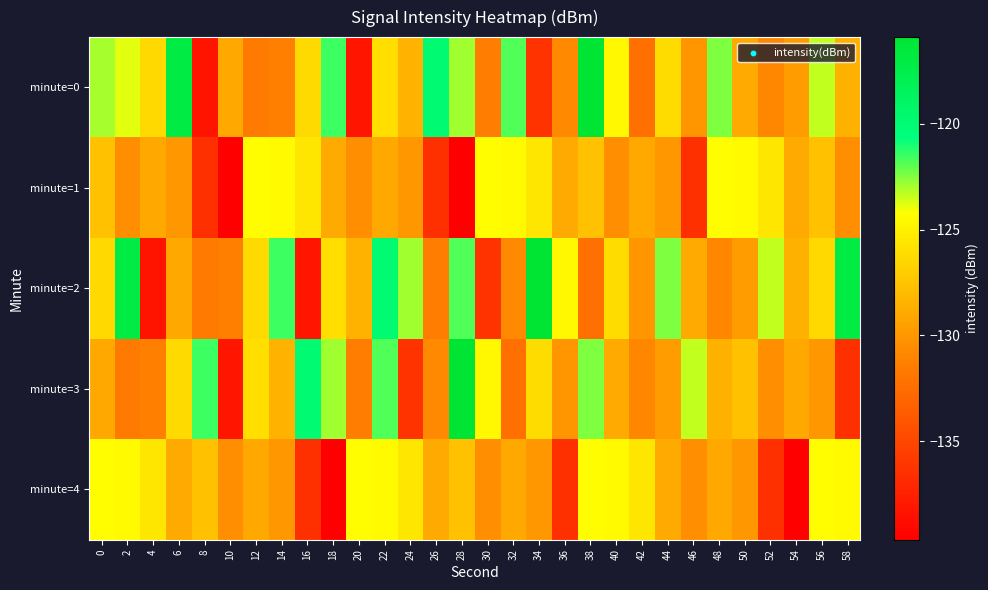

Reading left to right, what are all the values shown in this chart?

minute=0: 0=-123.0	2=-123.8	4=-126.4	6=-117.0	8=-138.3	10=-129.1	12=-131.7	14=-131.2	16=-126.3	18=-121.5	20=-138.3	22=-126.0	24=-128.5	26=-120.0	28=-122.9	30=-131.4	32=-121.8	34=-136.3	36=-130.8	38=-115.9	40=-124.6	42=-132.3	44=-126.2	46=-130.0	48=-122.4	50=-128.9	52=-130.8	54=-129.7	56=-123.4	58=-128.5
minute=1: 0=-127.6	2=-130.5	4=-129.1	6=-130.0	8=-136.4	10=-139.7	12=-124.3	14=-124.5	16=-125.6	18=-129.0	20=-130.5	22=-129.1	24=-130.0	26=-136.4	28=-139.7	30=-124.3	32=-124.5	34=-125.6	36=-129.0	38=-127.6	40=-130.5	42=-129.1	44=-130.0	46=-136.4	48=-124.3	50=-124.5	52=-125.6	54=-129.0	56=-127.6	58=-130.5
minute=2: 0=-126.4	2=-117.0	4=-138.3	6=-129.1	8=-131.7	10=-131.2	12=-126.3	14=-121.5	16=-138.3	18=-126.0	20=-128.5	22=-120.0	24=-122.9	26=-131.4	28=-121.8	30=-136.3	32=-130.8	34=-115.9	36=-124.6	38=-132.3	40=-126.2	42=-130.0	44=-122.4	46=-128.9	48=-130.8	50=-129.7	52=-123.4	54=-128.5	56=-126.4	58=-117.0
minute=3: 0=-129.1	2=-131.7	4=-131.2	6=-126.3	8=-121.5	10=-138.3	12=-126.0	14=-128.5	16=-120.0	18=-122.9	20=-131.4	22=-121.8	24=-136.3	26=-130.8	28=-115.9	30=-124.6	32=-132.3	34=-126.2	36=-130.0	38=-122.4	40=-128.9	42=-130.8	44=-129.7	46=-123.4	48=-128.5	50=-127.6	52=-130.5	54=-129.1	56=-130.0	58=-136.4
minute=4: 0=-124.3	2=-124.5	4=-125.6	6=-129.0	8=-127.6	10=-130.5	12=-129.1	14=-130.0	16=-136.4	18=-139.7	20=-124.3	22=-124.5	24=-125.6	26=-129.0	28=-127.6	30=-130.5	32=-129.1	34=-130.0	36=-136.4	38=-124.3	40=-124.5	42=-125.6	44=-129.0	46=-130.5	48=-129.1	50=-130.0	52=-136.4	54=-139.7	56=-124.3	58=-124.5